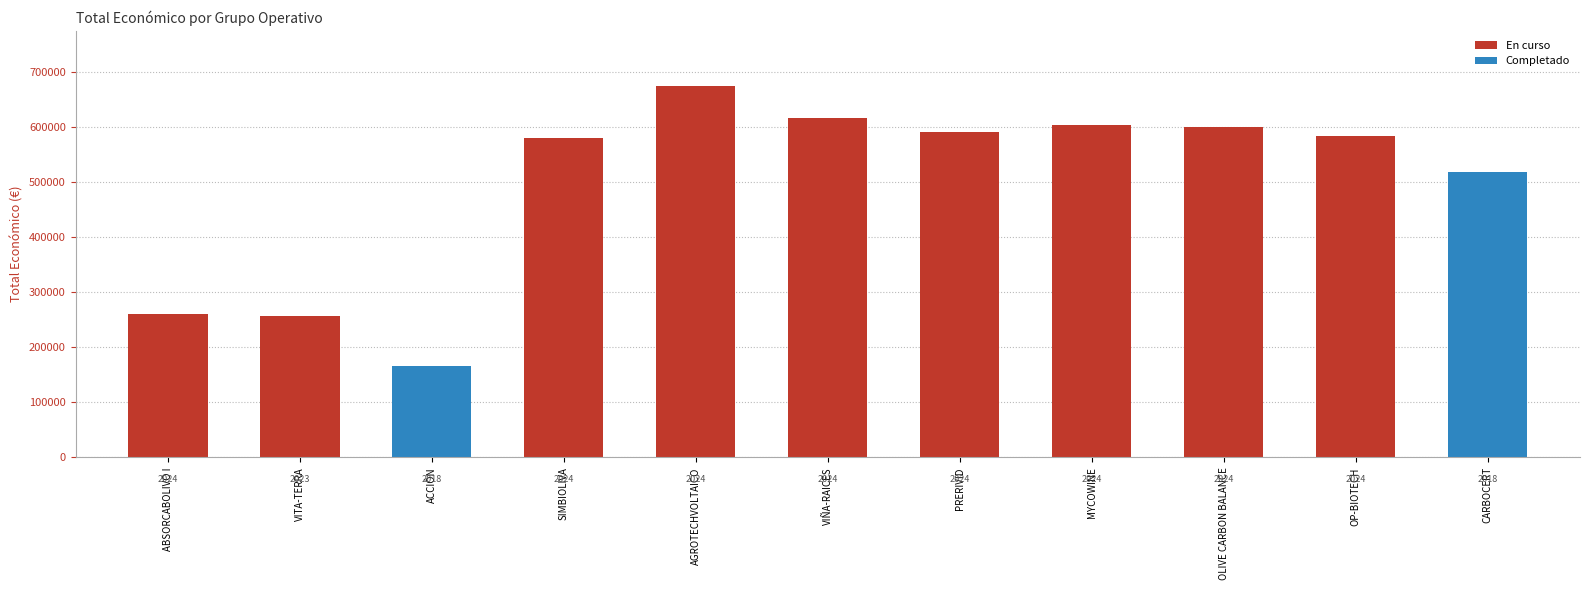

List the labels in order of value, largest first.

AGROTECHVOLTAICO, VIÑA-RAICES, MYCOWINE, OLIVE CARBON BALANCE, PRERIVID, OP-BIOTECH, SIMBIOLIVA, CARBOCERT, ABSORCABOLIVO I, VITA-TERRA, ACCIÓN